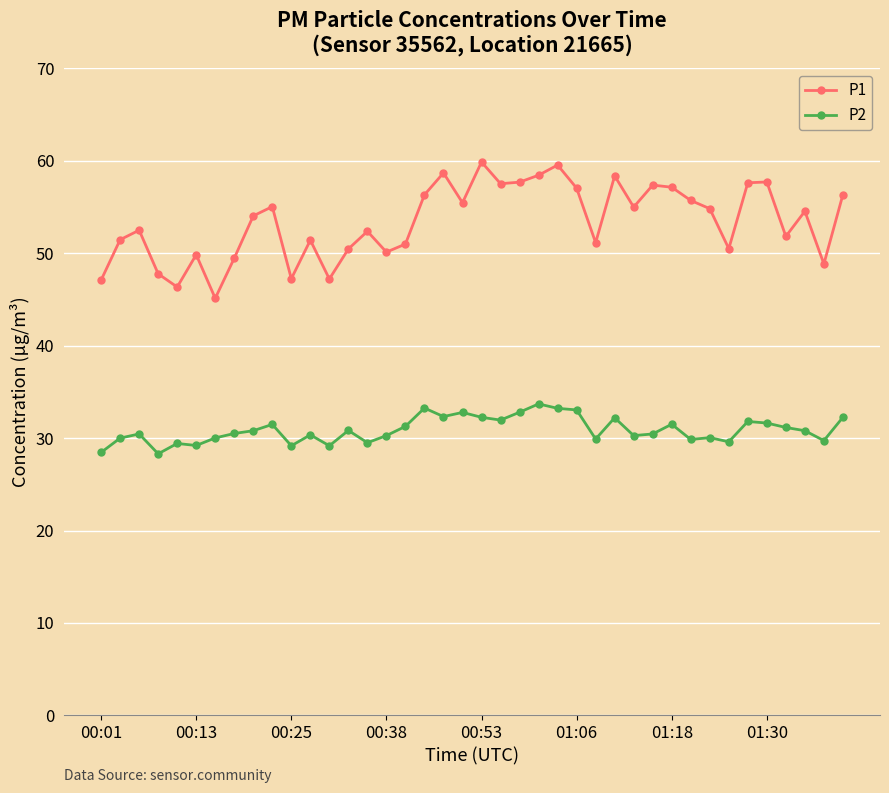

Rank the series by their maximum value, from lowest to highest.

P2, P1